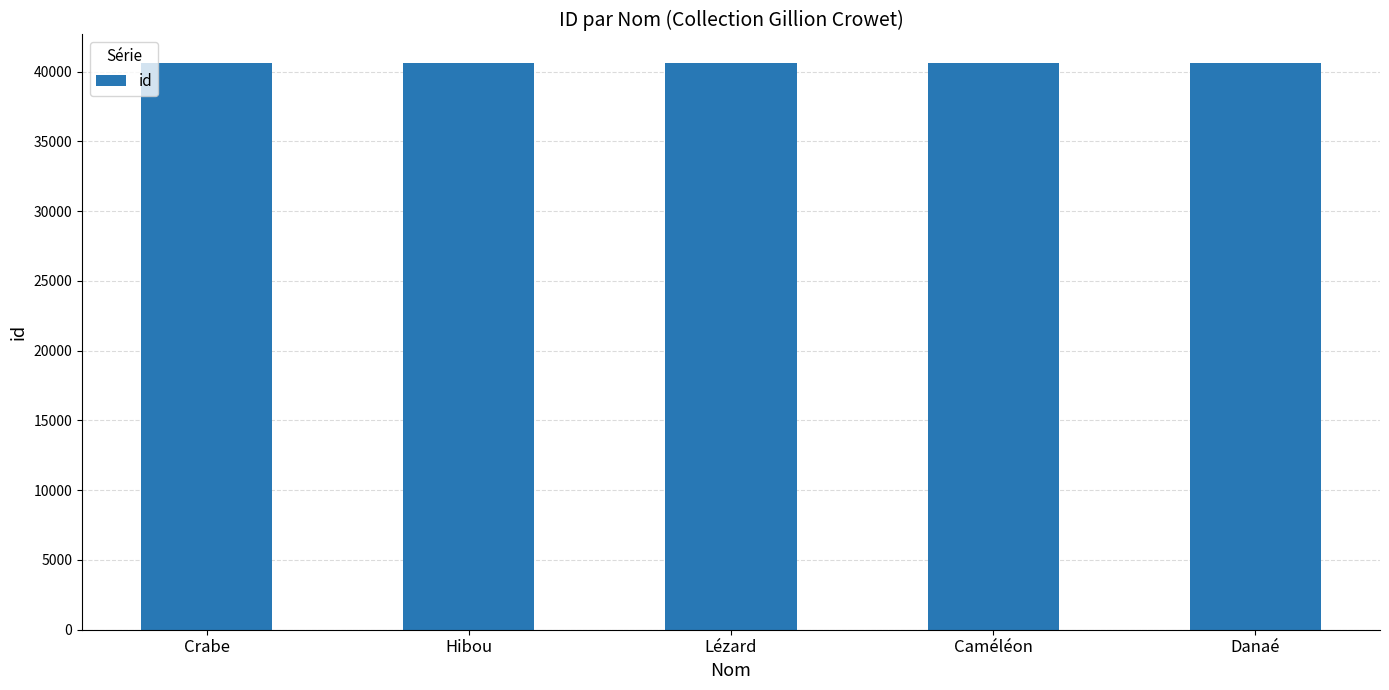

Is it true that the value at Lézard is 40624?

True